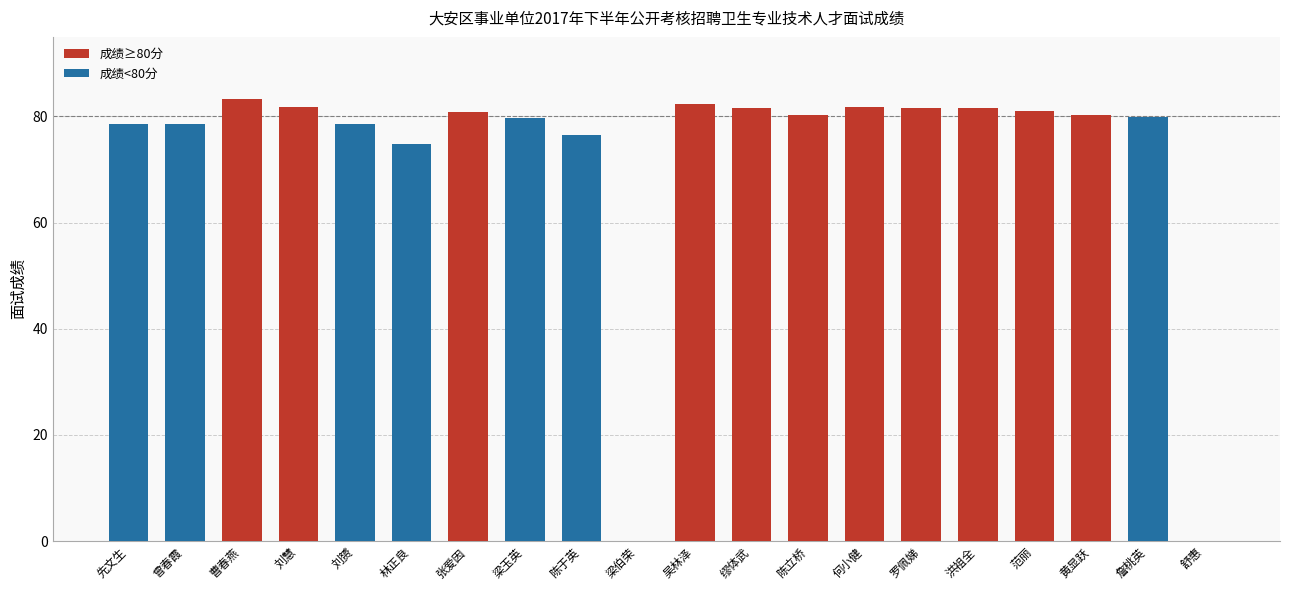

Reading left to right, transcribe all the data shown in this chart.

先文生=78.7	曾春霞=78.6	曹春燕=83.3	刘慧=81.7	刘赟=78.5	林正良=74.8	张爱因=80.8	梁玉英=79.7	陈于英=76.6	梁伯荣=0.0	吴林泽=82.3	缪体武=81.7	陈立桥=80.2	何小健=81.9	罗佩娣=81.7	洪祖全=81.6	范丽=81.0	黄显跃=80.2	詹桃英=80.0	舒惠=0.0